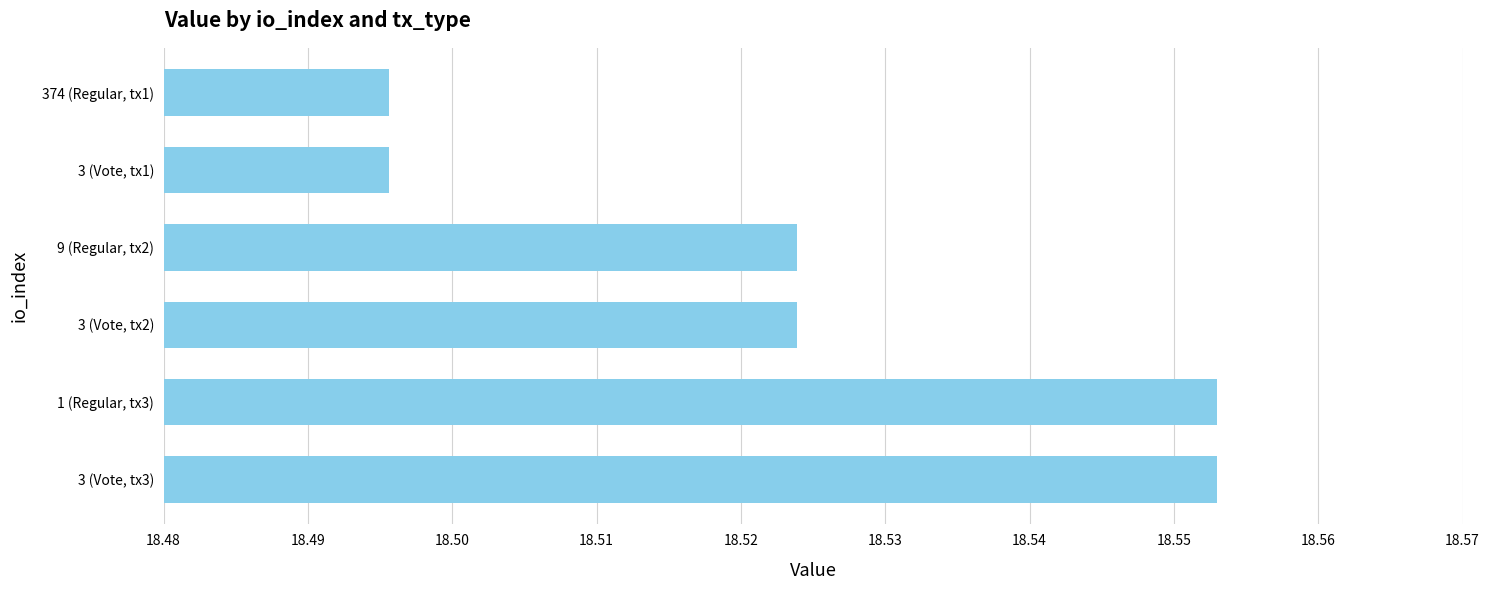

Count the values in the range 18 to 19.

6